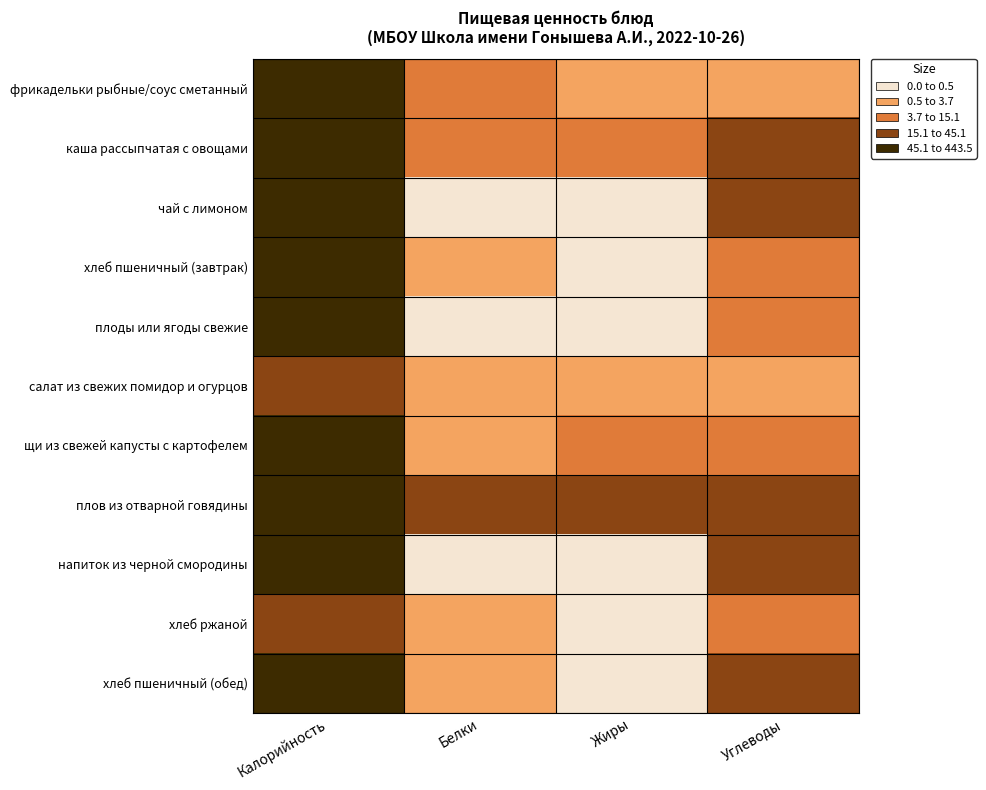

Which series has the largest total across all categories?

плов из отварной говядины